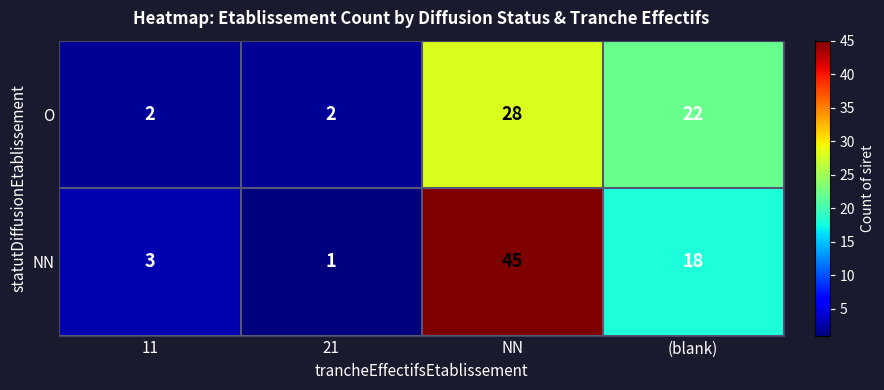

Count the O values in the range 2 to 28.

4